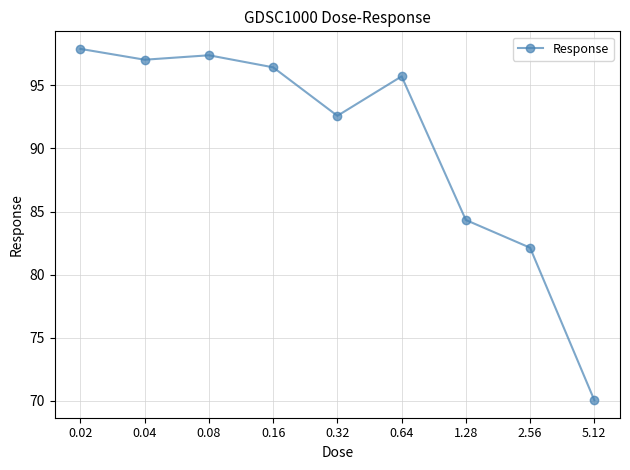

Reading left to right, list all the values displayed in this chart.

97.9	97.0	97.4	96.4	92.6	95.7	84.3	82.1	70.0